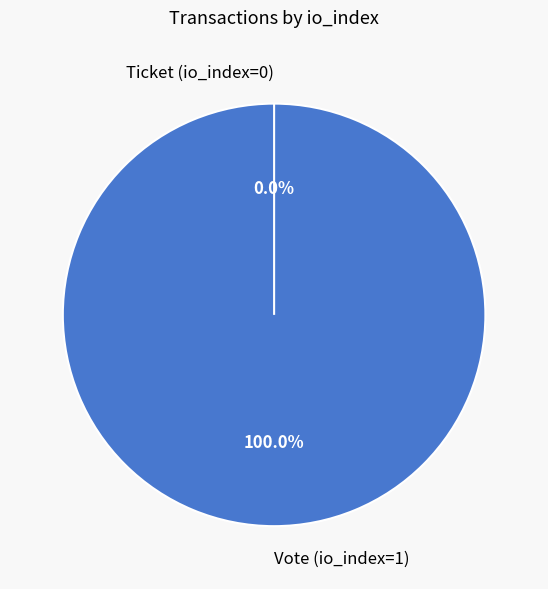

Is it true that Ticket (io_index=0) is 0% of the pie?

True